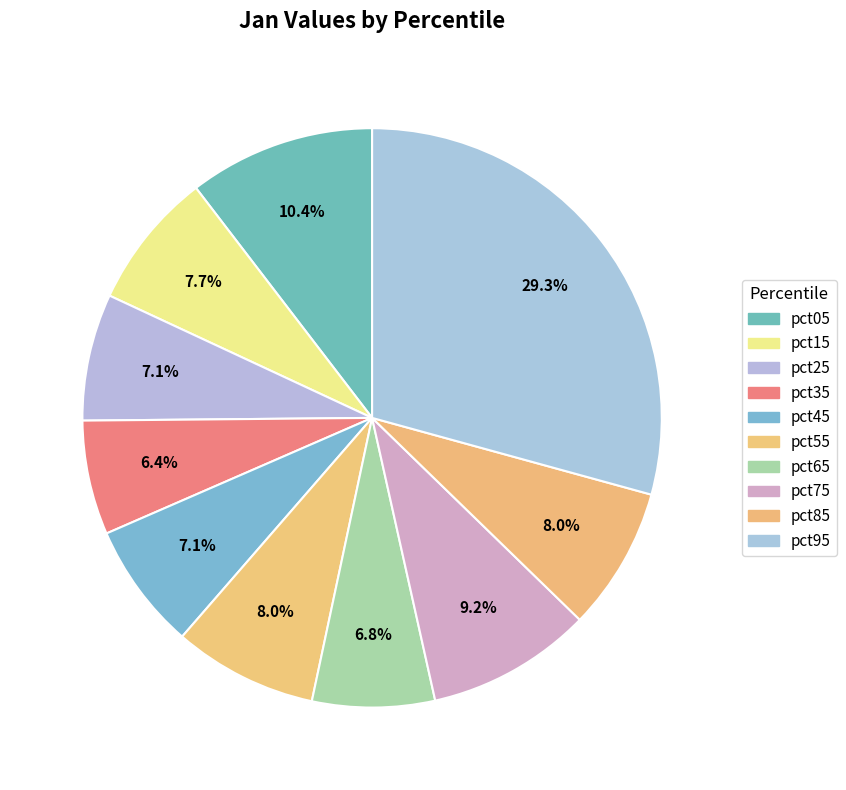

To the nearest percent, what is the average slice percentage?

10%